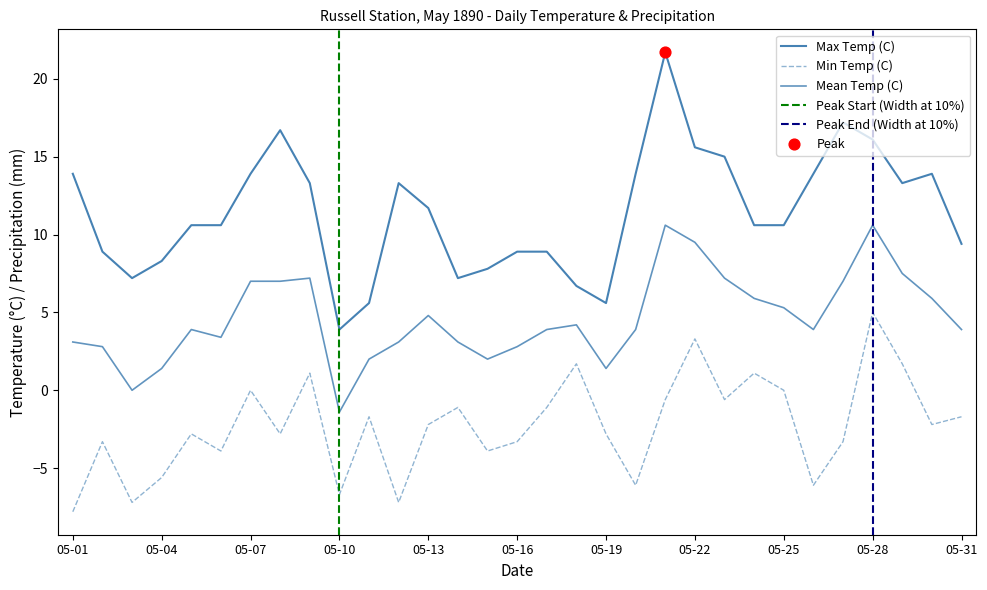

At which category is the sum across all series the highest?

05-28